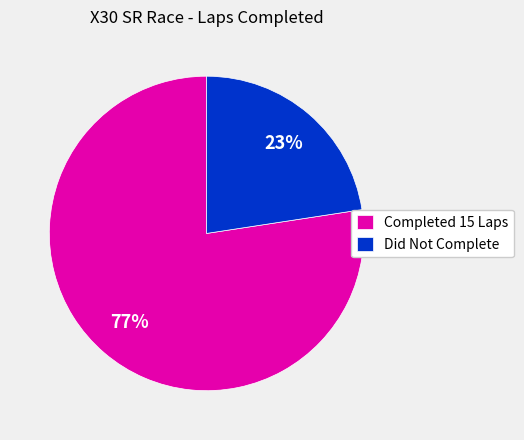

Do Completed 15 Laps and Did Not Complete together represent more than half of the pie?

Yes